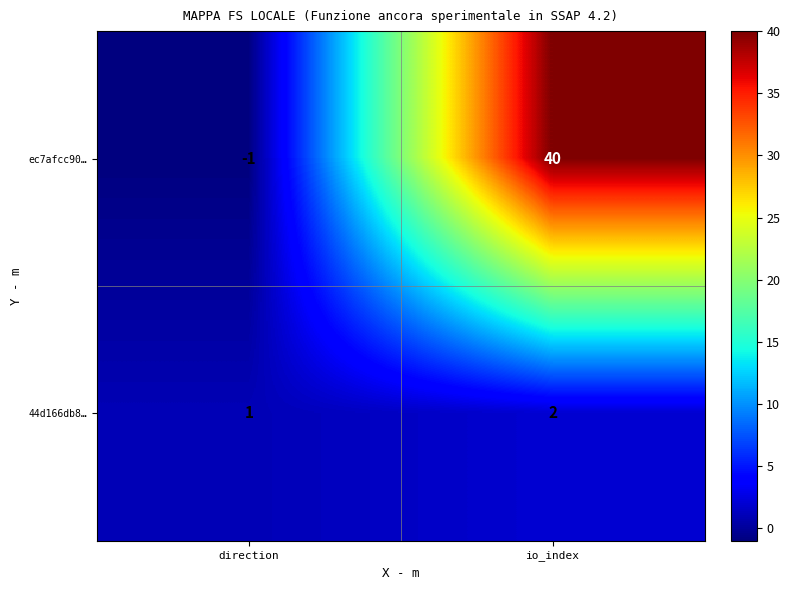

How many categories are shown in the chart?

2